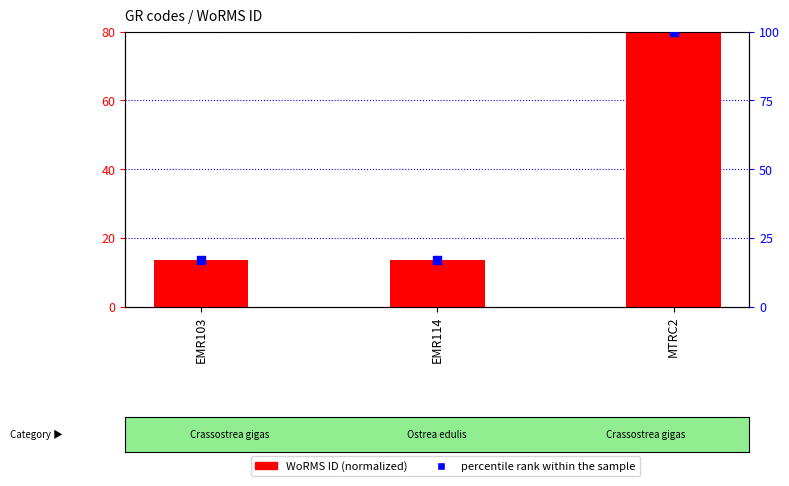

What are all the series names shown in the legend?

WoRMS ID (normalized), percentile rank within the sample